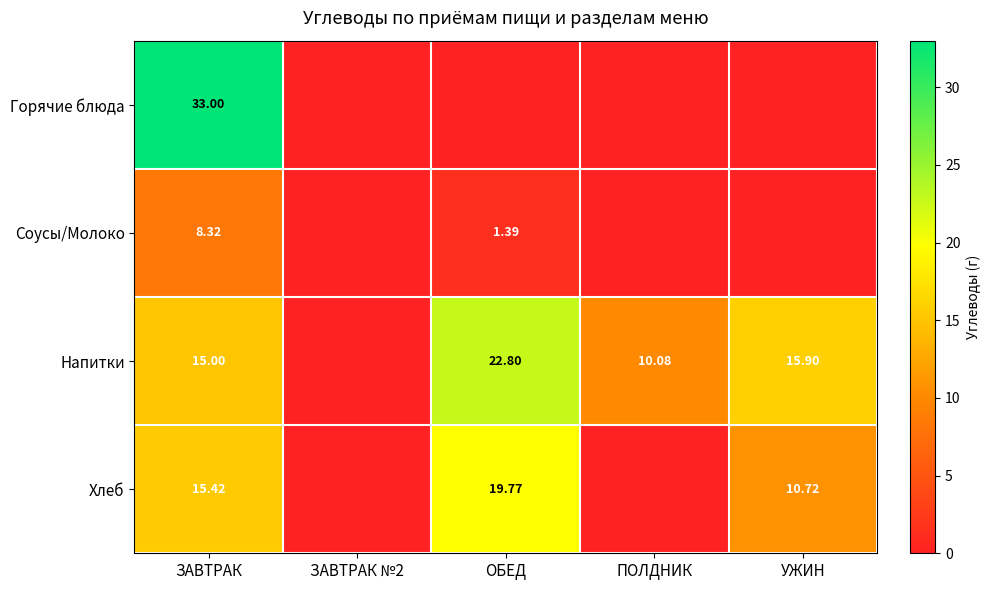

At which label does Соусы/Молоко reach its peak?

ЗАВТРАК